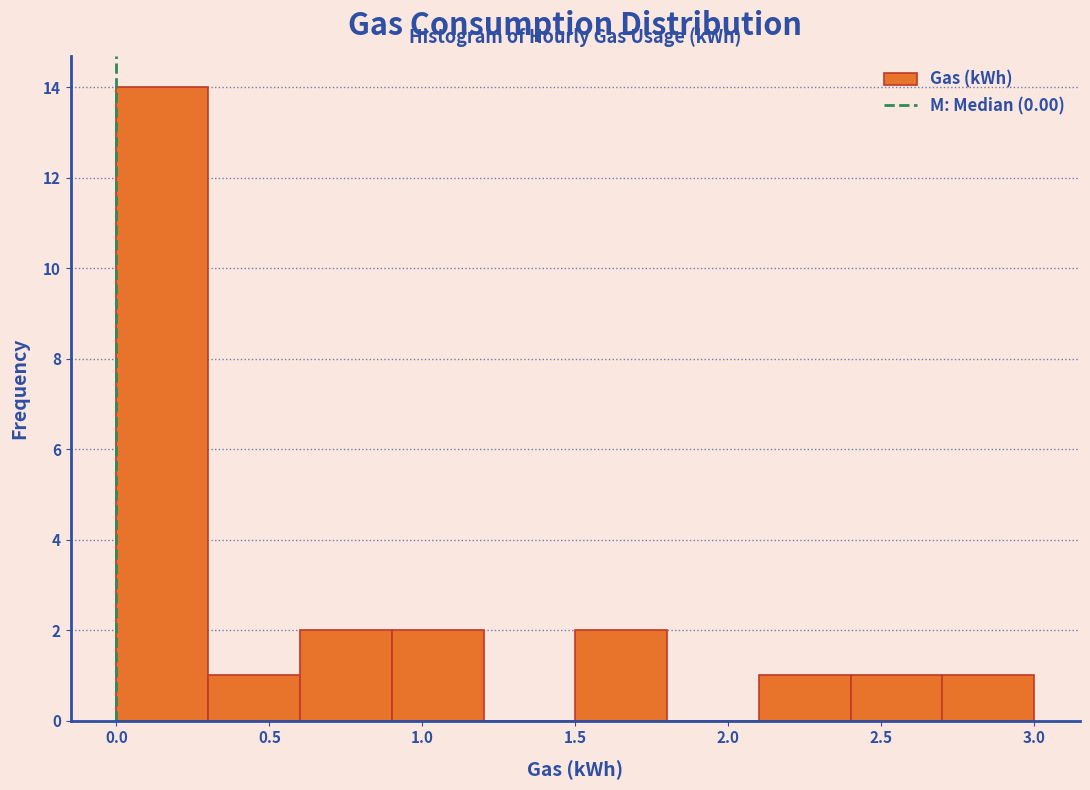

Reading left to right, list every bar in this chart as the range it spans on the x-axis followed by its height. The values are not printed on the chart, so give them approximately, as read against the axis.

0.0 to 0.3: 14
0.3 to 0.6: 1
0.6 to 0.9: 2
0.9 to 1.2: 2
1.2 to 1.5: 0
1.5 to 1.8: 2
1.8 to 2.1: 0
2.1 to 2.4: 1
2.4 to 2.7: 1
2.7 to 3.0: 1